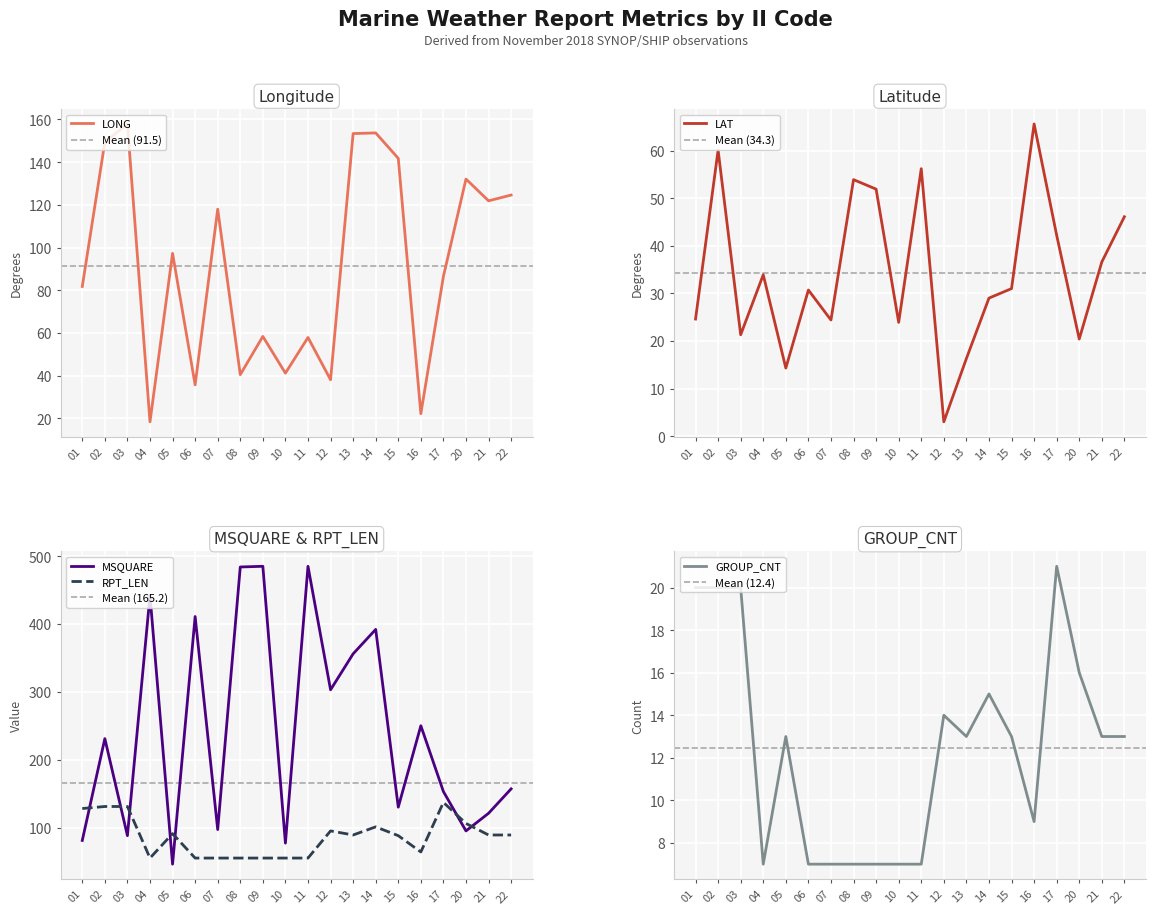

True or false: LAT has a value of 65.6 at 16.

True